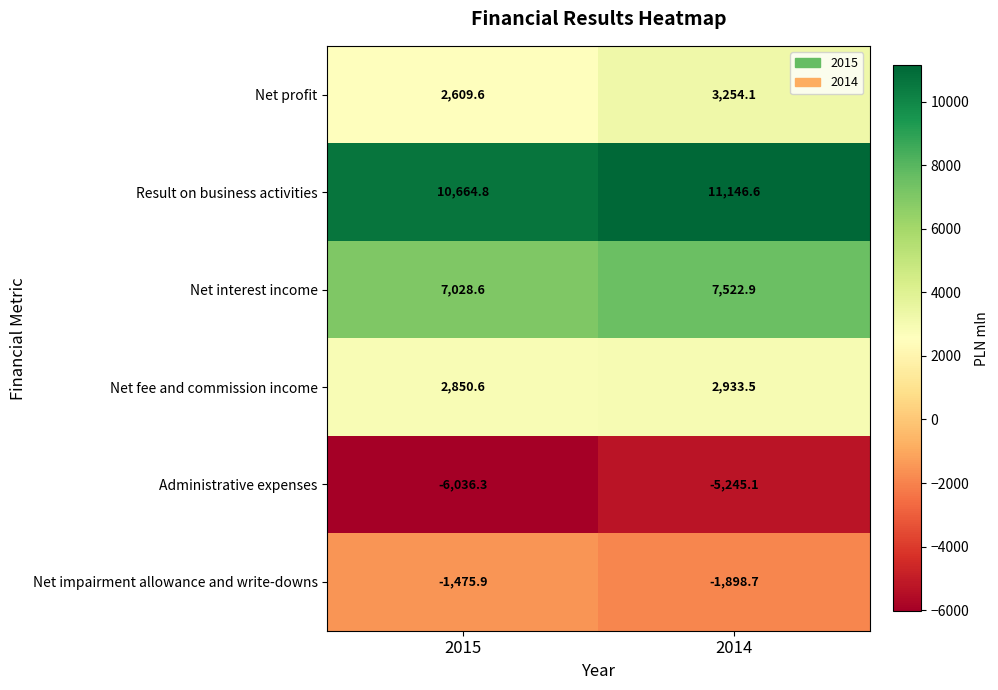

How many series are shown in this chart?

6